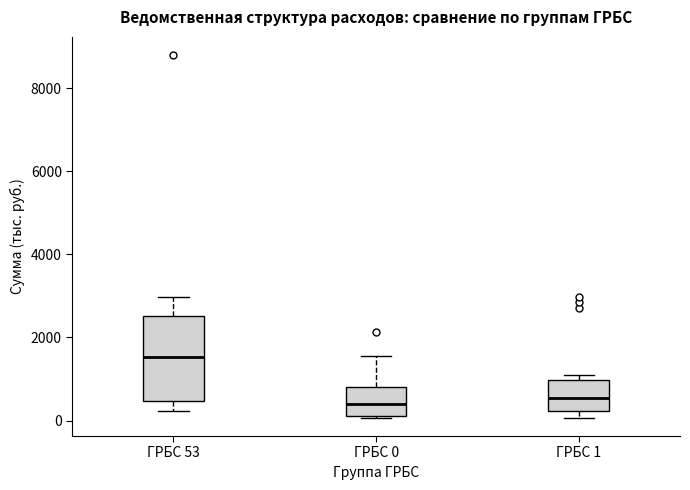

Reading left to right, read every box against the y-axis: the position of its median line, the range the box covers, and the ends of its whiskers. The values are not printed on the chart, so give them approximately, as read against the axis.

ГРБС 53: median 1600, box 400 to 2600, whiskers 200 to 3000
ГРБС 0: median 400, box 200 to 800, whiskers 0 to 1600
ГРБС 1: median 600, box 200 to 1000, whiskers 0 to 1000 (just above the box's upper edge)